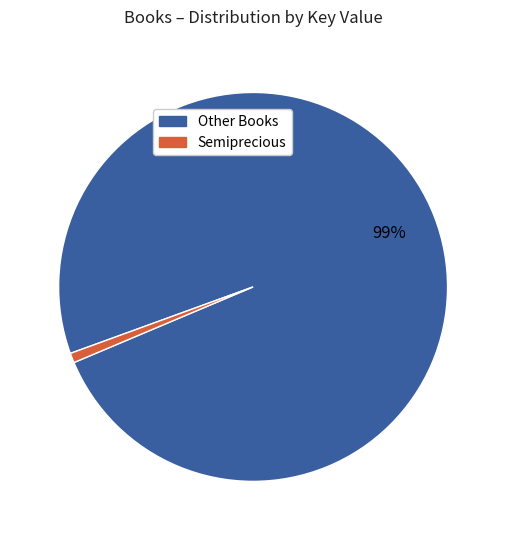

Is there a majority slice in this chart?

Yes